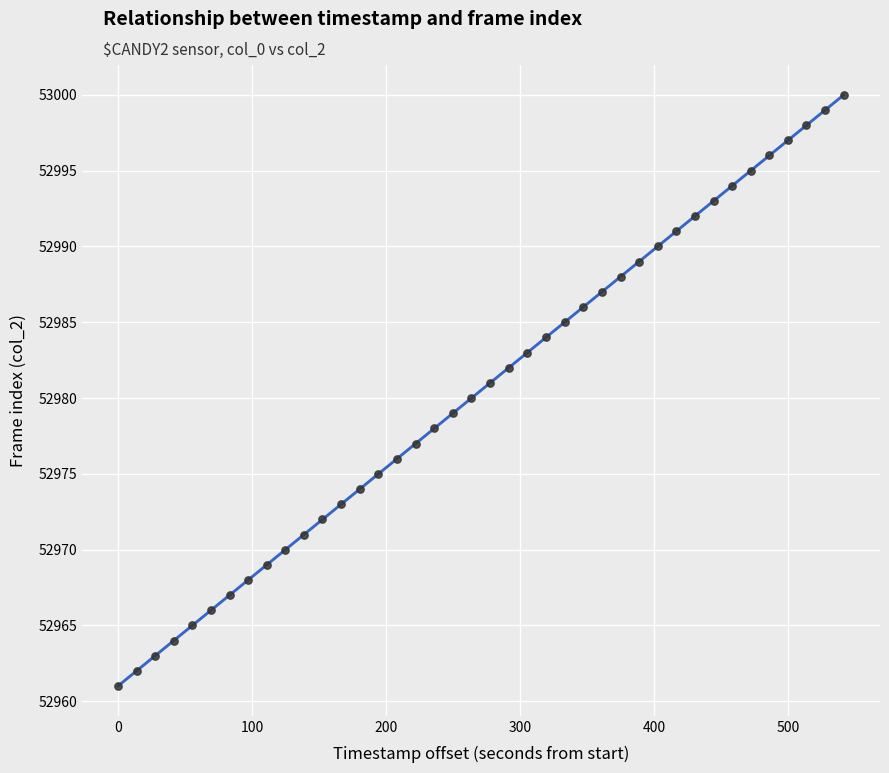

What is the range of Y values (max minus min)?

39